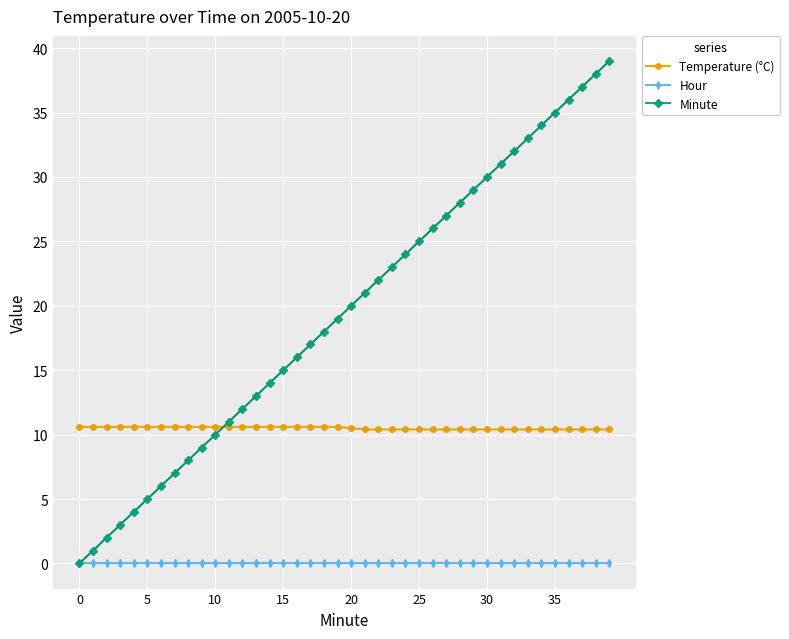

Which series has the largest total across all categories?

Minute